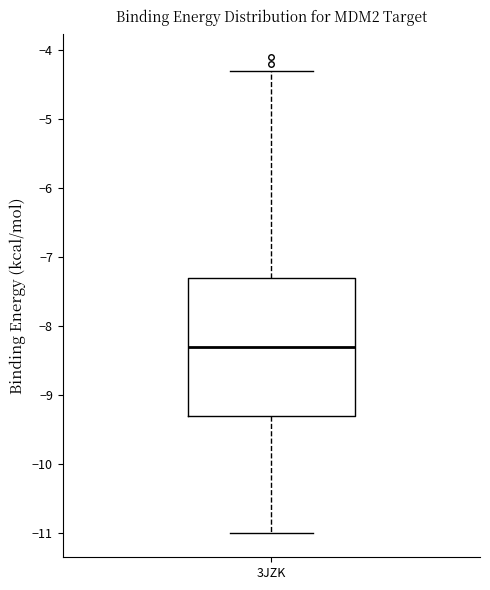

Transcribe this box plot: give where the median line is, the range the box spans, and where the two whiskers end, as read against the y-axis. The values are not printed on the chart, so give them approximately, as read against the axis.

median -8.3, box -9.3 to -7.3, whiskers -11.0 to -4.3